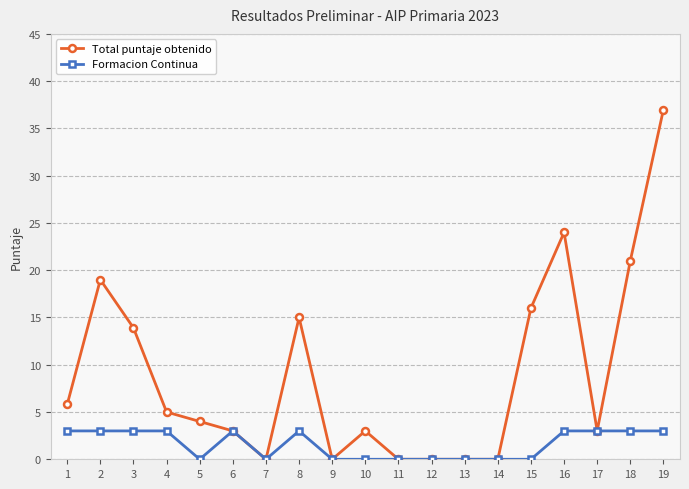

Which category has the highest value across all series?

19